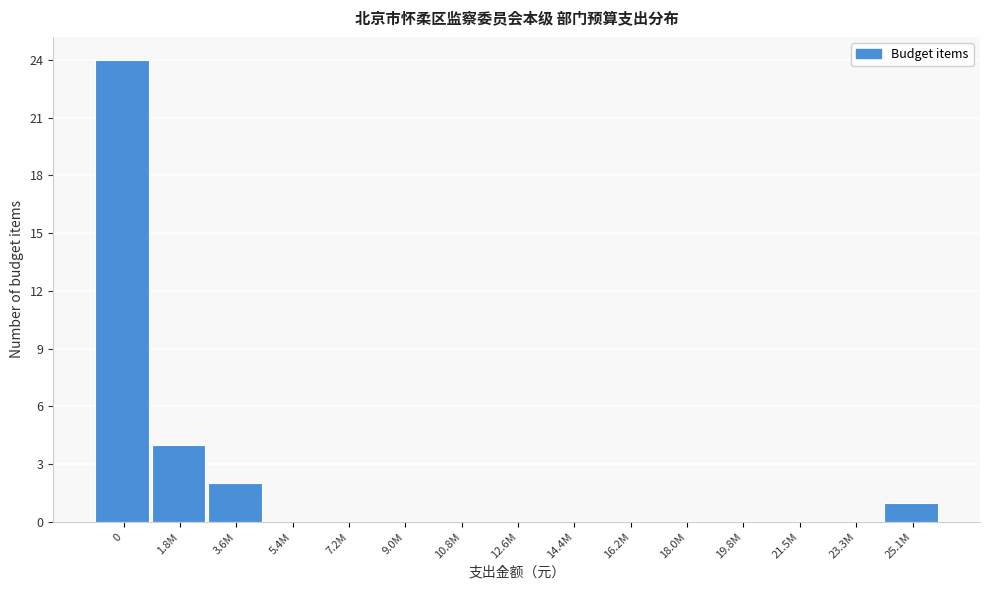

Reading left to right, transcribe all the data shown in this chart.

0=24	1.8M=4	3.6M=2	5.4M=0	7.2M=0	9.0M=0	10.8M=0	12.6M=0	14.4M=0	16.2M=0	18.0M=0	19.8M=0	21.5M=0	23.3M=0	25.1M=1